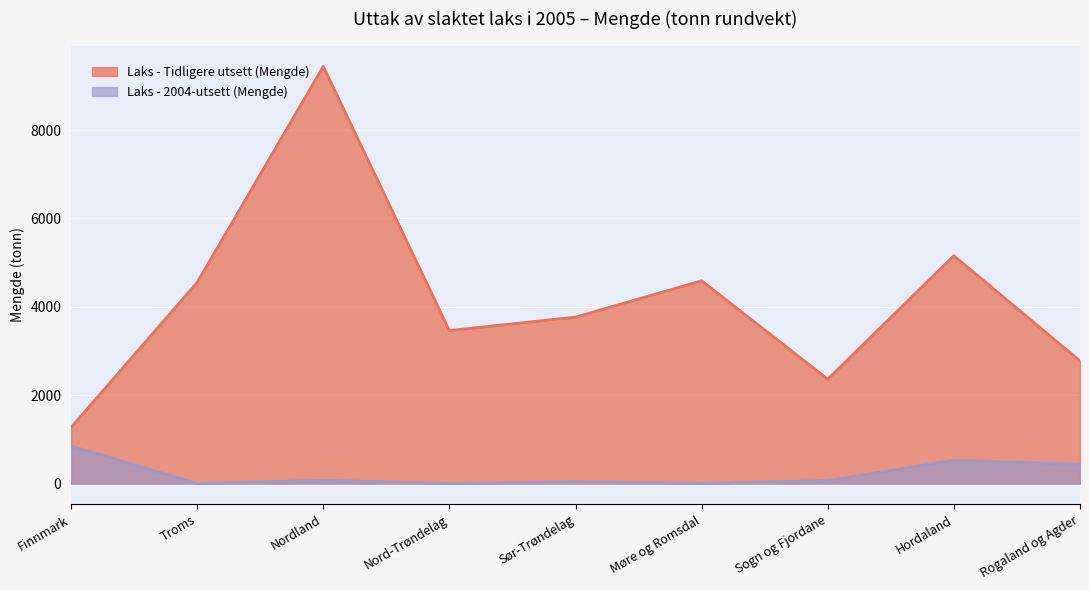

True or false: Laks - 2004-utsett (Mengde) and Laks - Tidligere utsett (Mengde) cross at least once.

False